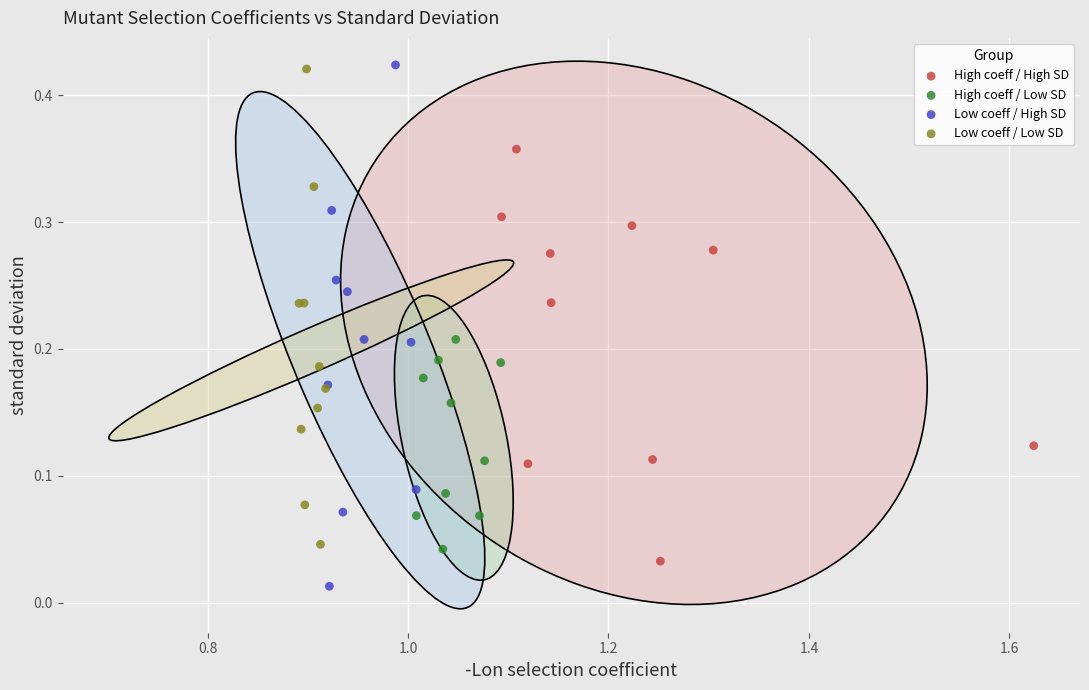

Which series has the widest spread of Y values?

Low coeff / High SD